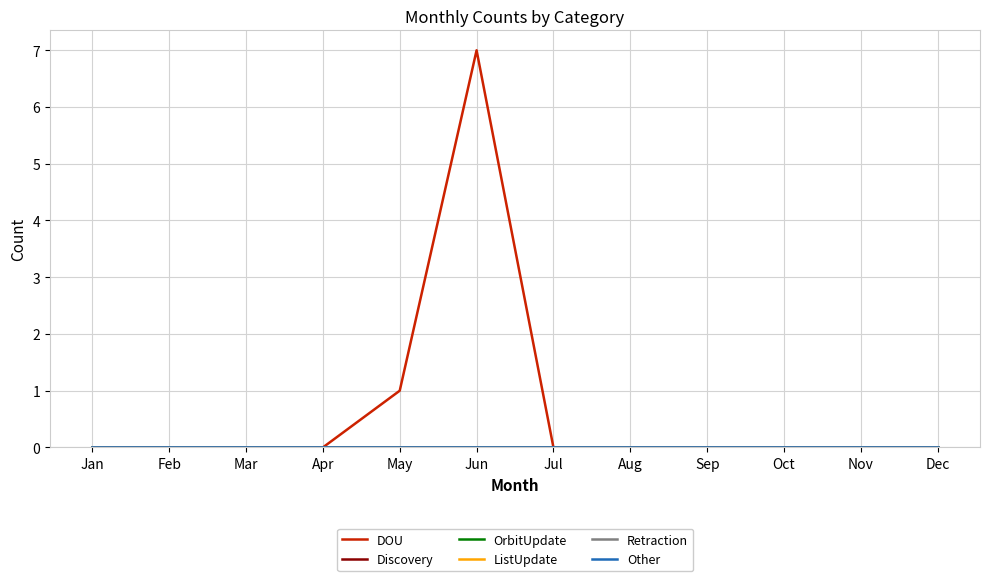

At which category is the sum across all series the highest?

Jun